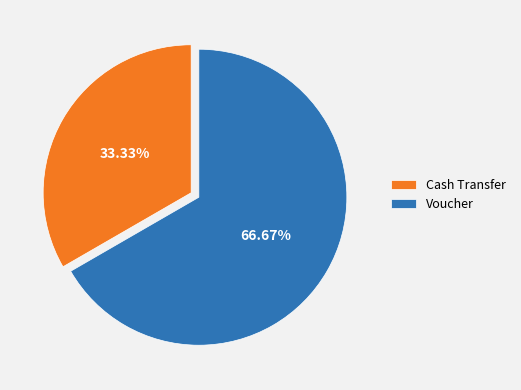

Which category accounts for the majority?

Voucher